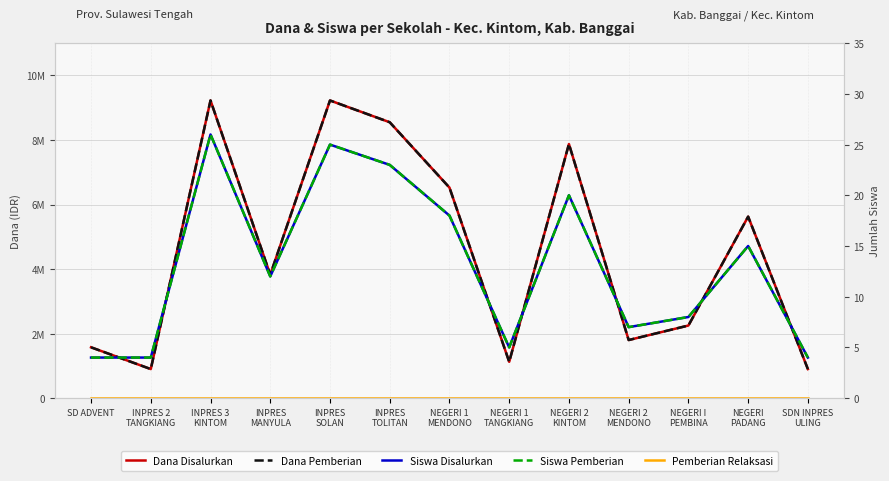

True or false: Pemberian Relaksasi and Dana Disalurkan cross at least once.

False